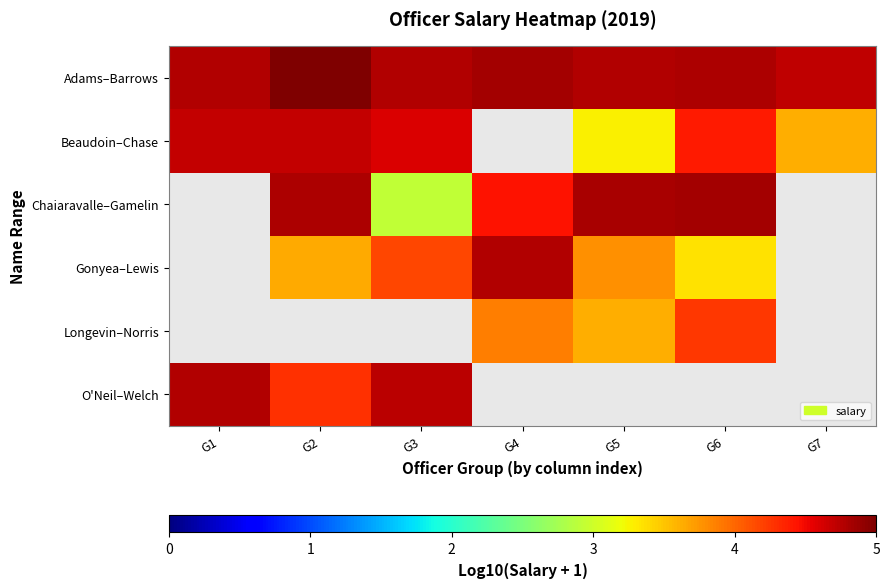

Which label corresponds to the largest value in the chart?

G2